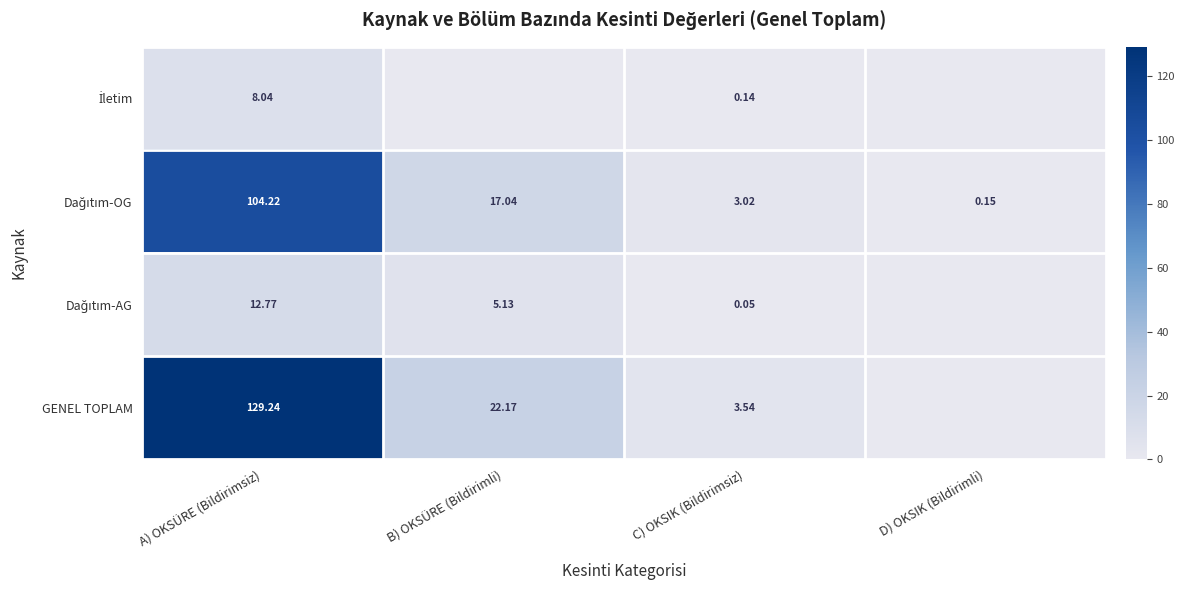

Which series changed the most between A) OKSÜRE (Bildirimsiz) and B) OKSÜRE (Bildirimli)?

GENEL TOPLAM